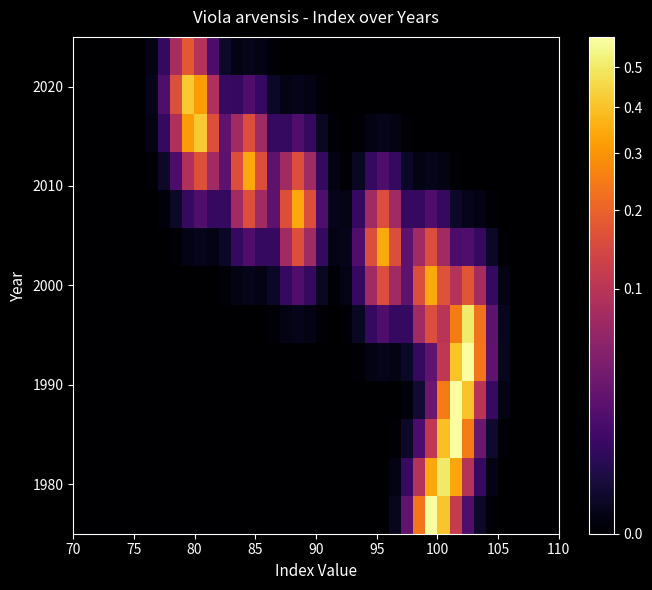

How many distinct data groups are displayed?

13